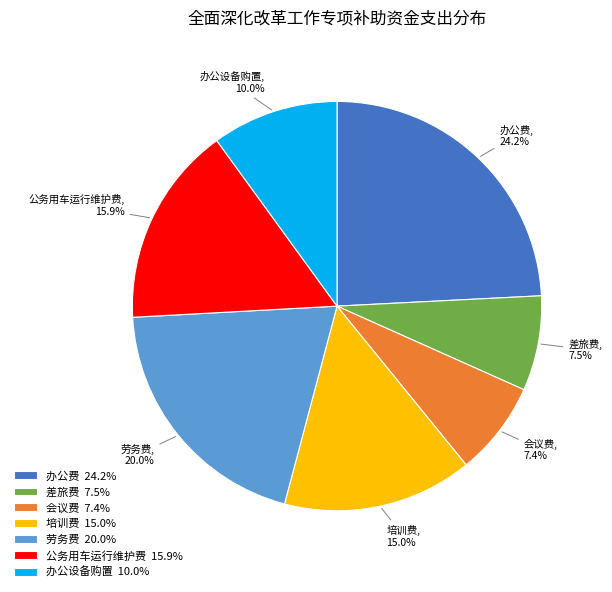

To the nearest percent, what percentage of the pie is 办公设备购置?

10%